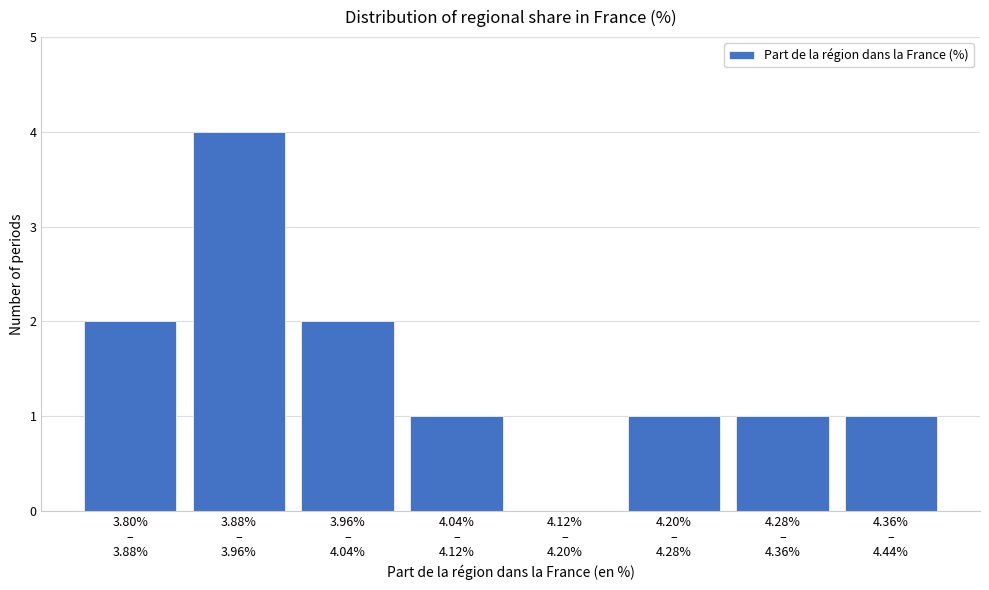

What is the greatest value displayed?

4